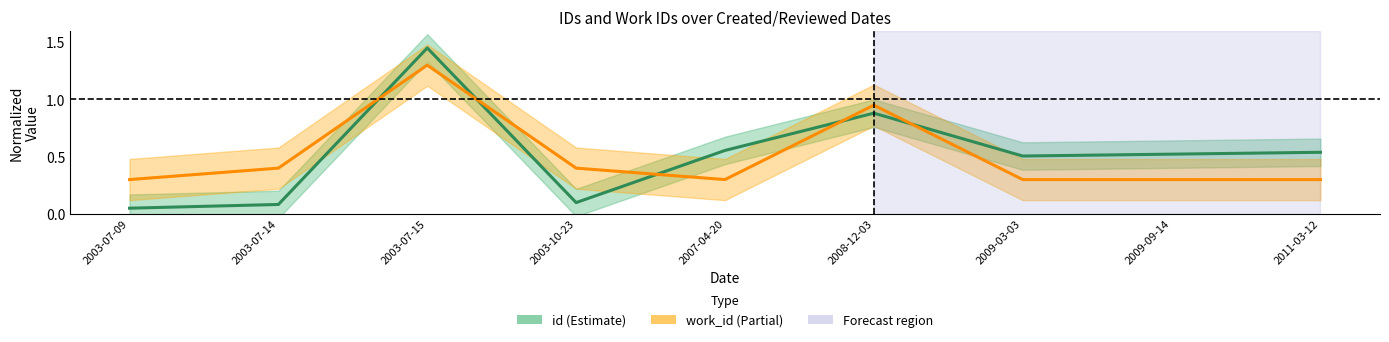

What is the lowest value of the work_id series?

0.3